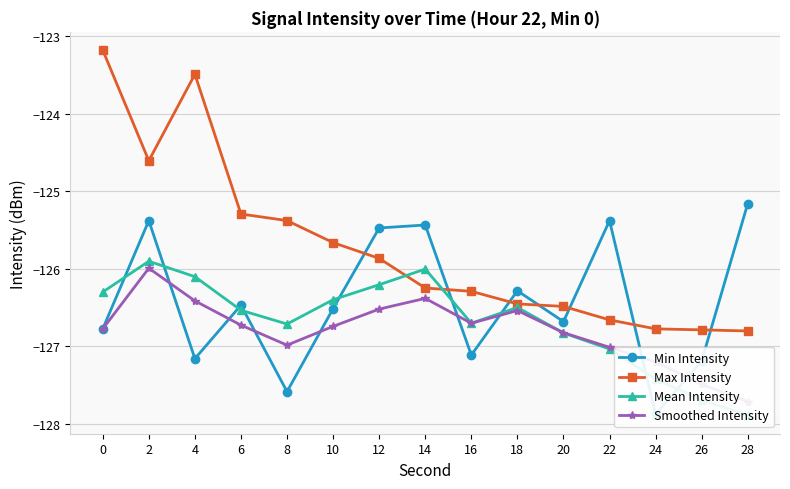

What is the difference between the maximum and second lowest values in the Mean Intensity series?

1.8